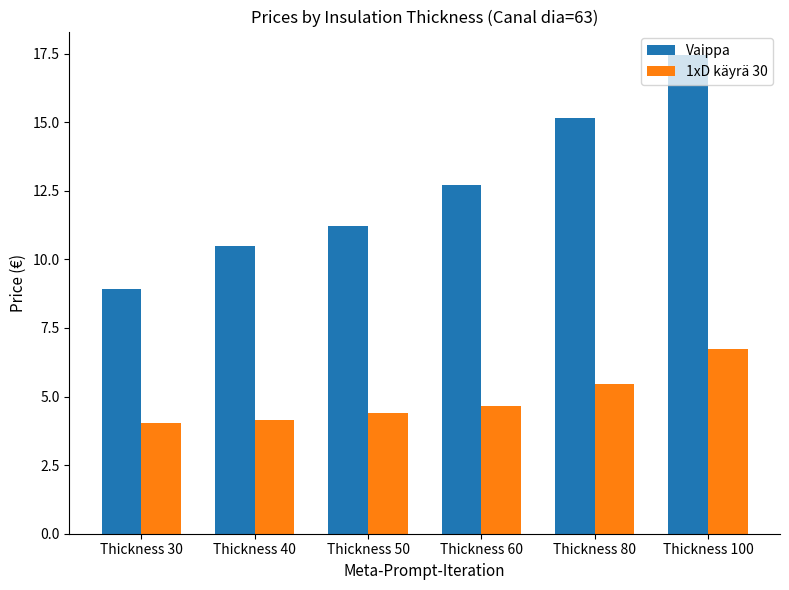

List the series in order of their peak value, highest first.

Vaippa, 1xD käyrä 30